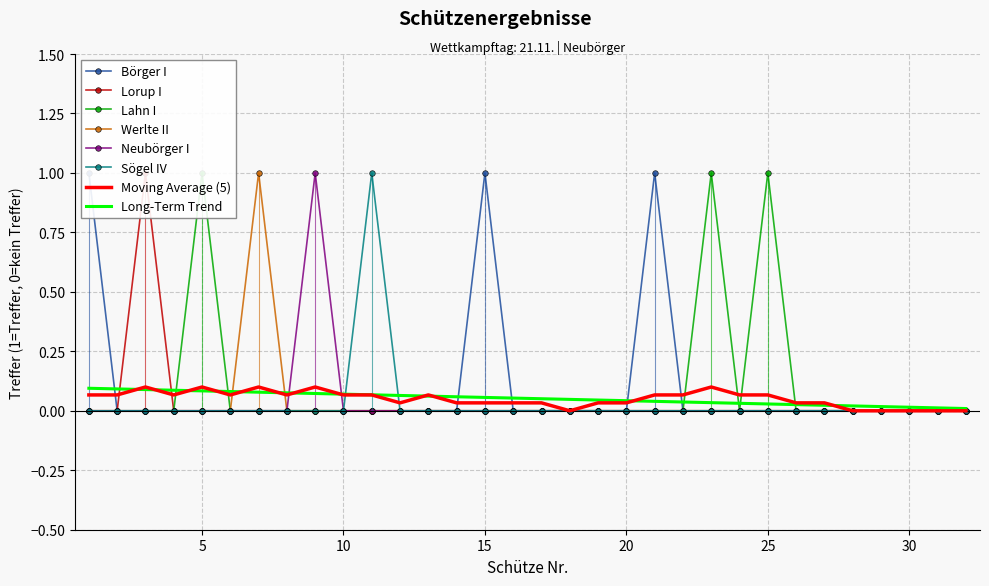

True or false: Lahn I and Lorup I intersect in this chart.

False